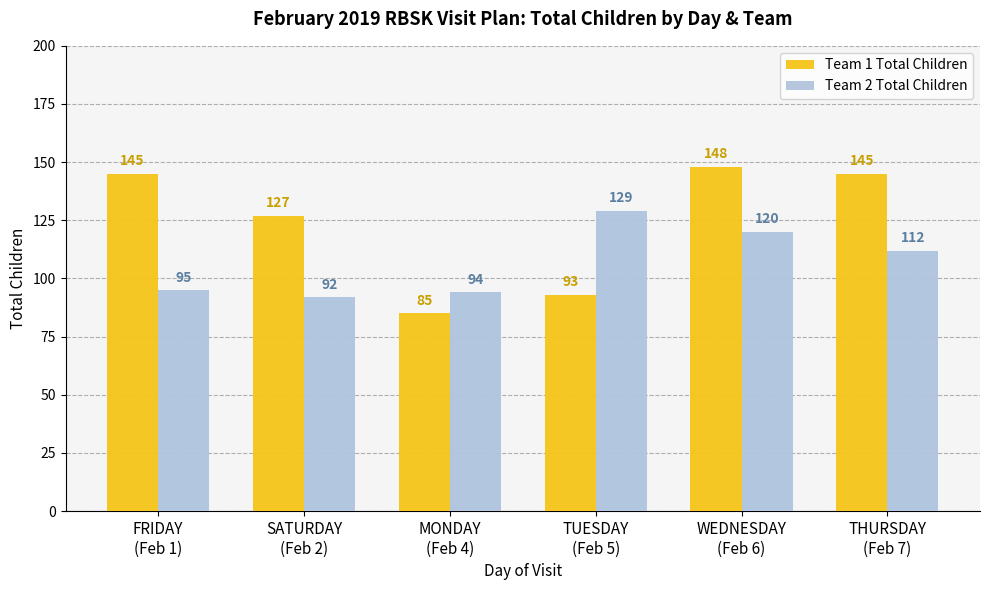

What are all the series names shown in the legend?

Team 1 Total Children, Team 2 Total Children